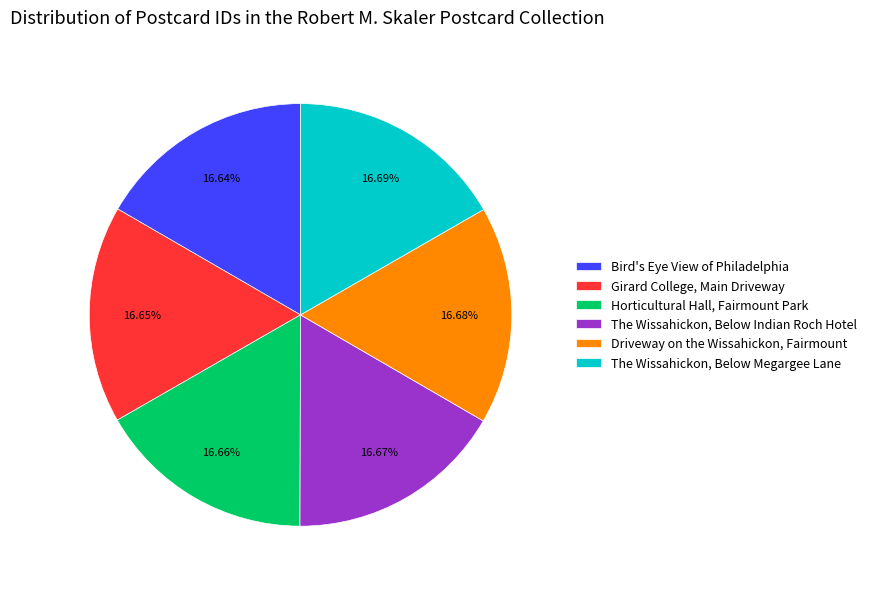

The Horticultural Hall, Fairmount Park slice represents 22% of the pie. True or false?

False